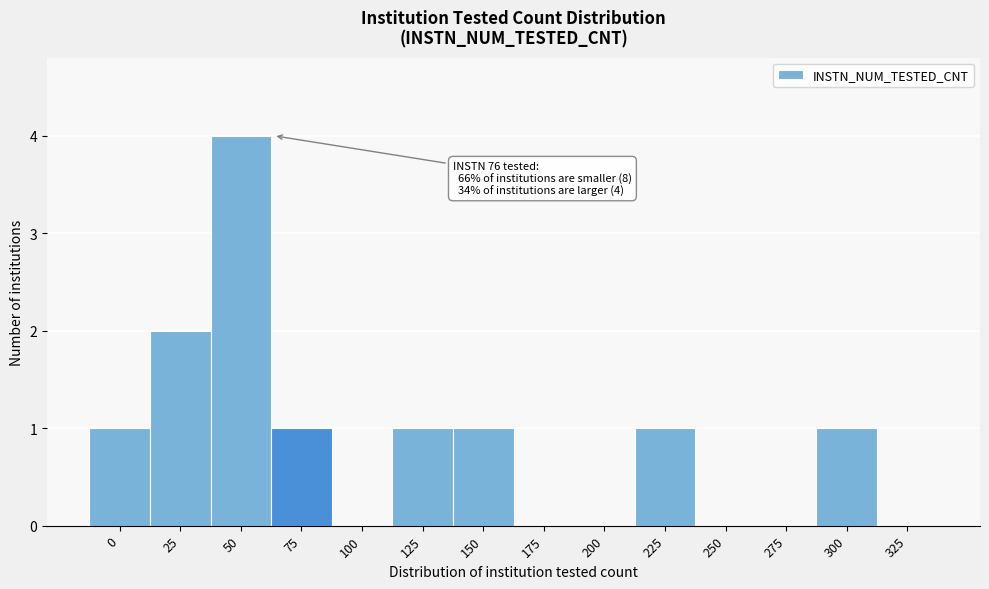

Reading right to left, transcribe all the data shown in this chart.

325=0	300=1	275=0	250=0	225=1	200=0	175=0	150=1	125=1	100=0	75=1	50=4	25=2	0=1